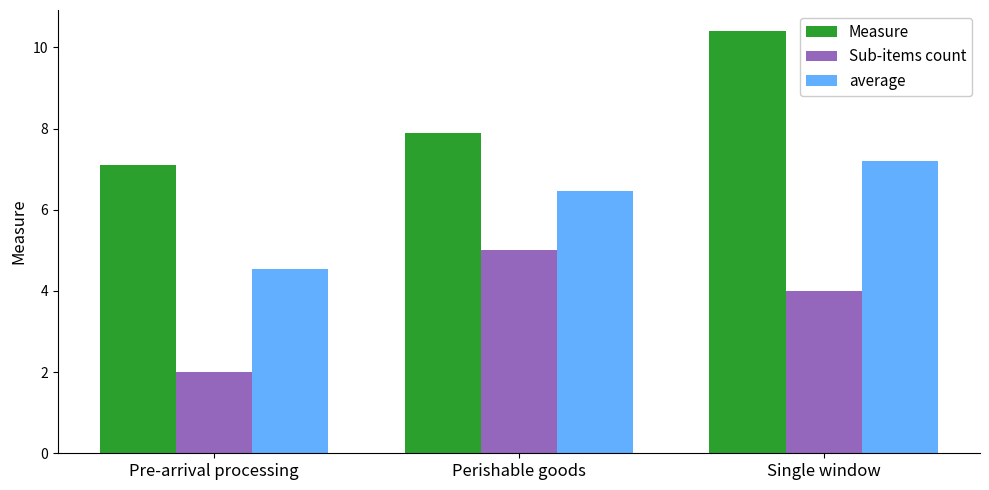

How many values in the average series are below 6?

1